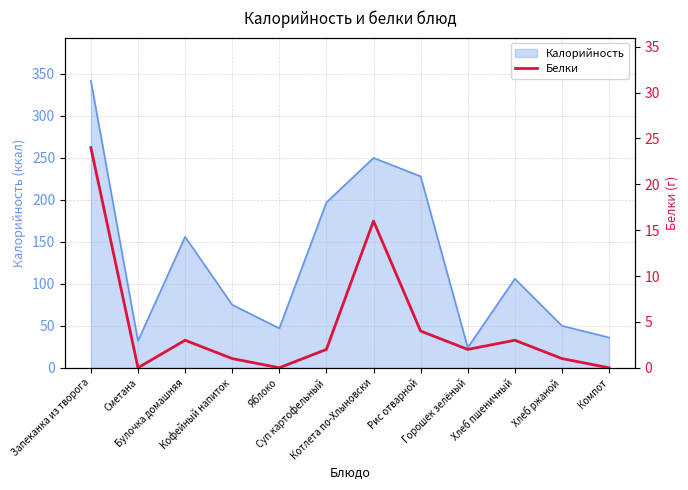

What is the minimum value for Калорийность?

24